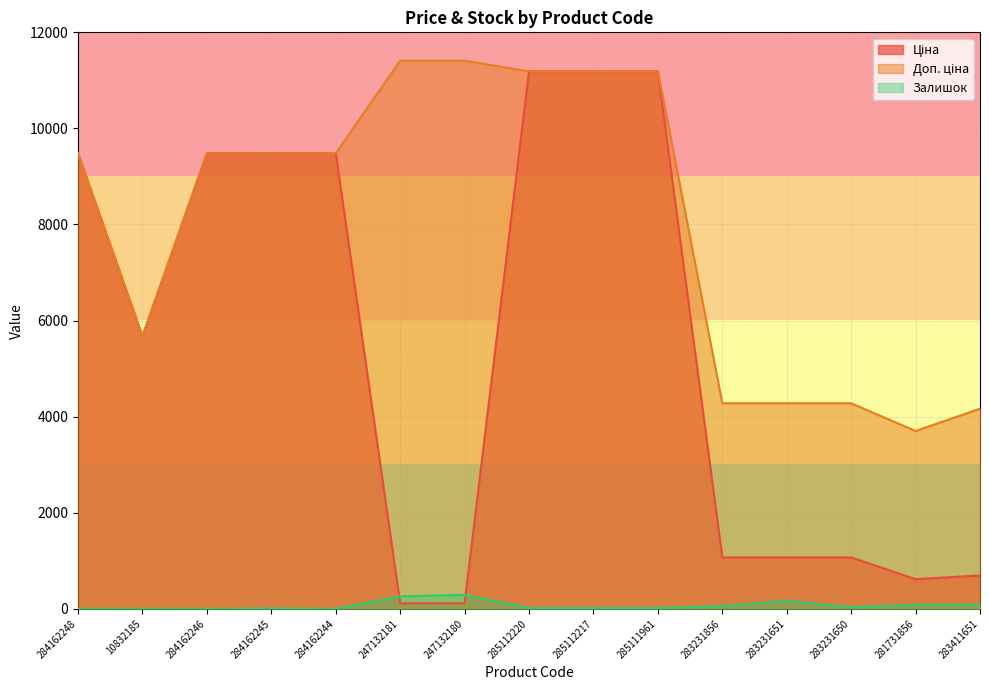

Reading left to right, extract all data points from this chart.

Ціна: 9480.1	5673.8	9480.1	9480.1	9480.1	114.1	114.1	11188.2	11188.2	11188.2	1069.8	1069.8	1069.8	617.0	694.3
Доп. ціна: 9480.1	5673.8	9480.1	9480.1	9480.1	11410.0	11410.0	11188.2	11188.2	11188.2	4279.1	4279.1	4279.1	3701.9	4165.6
Залишок: 0.0	1.0	0.0	8.0	2.0	260.0	290.0	17.0	17.0	17.0	54.0	169.0	34.0	86.0	84.0